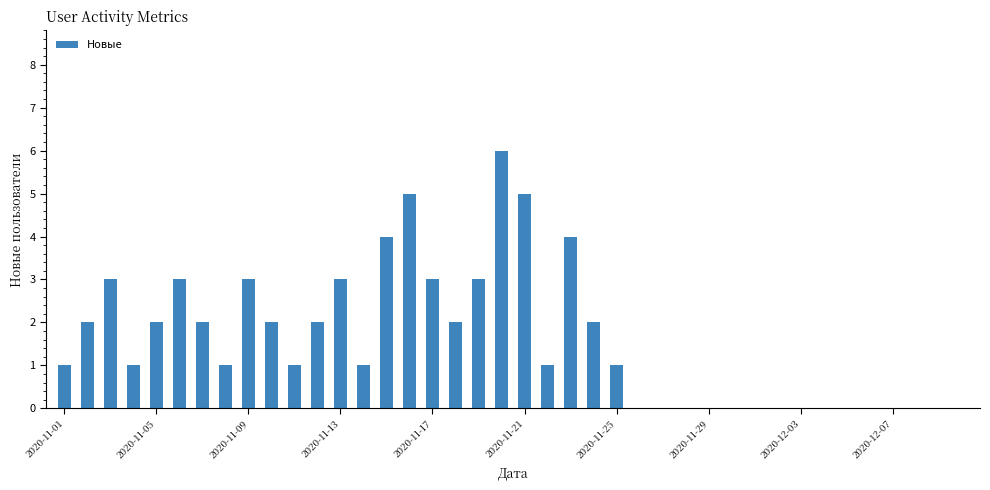

What is the maximum value shown in the chart?

6